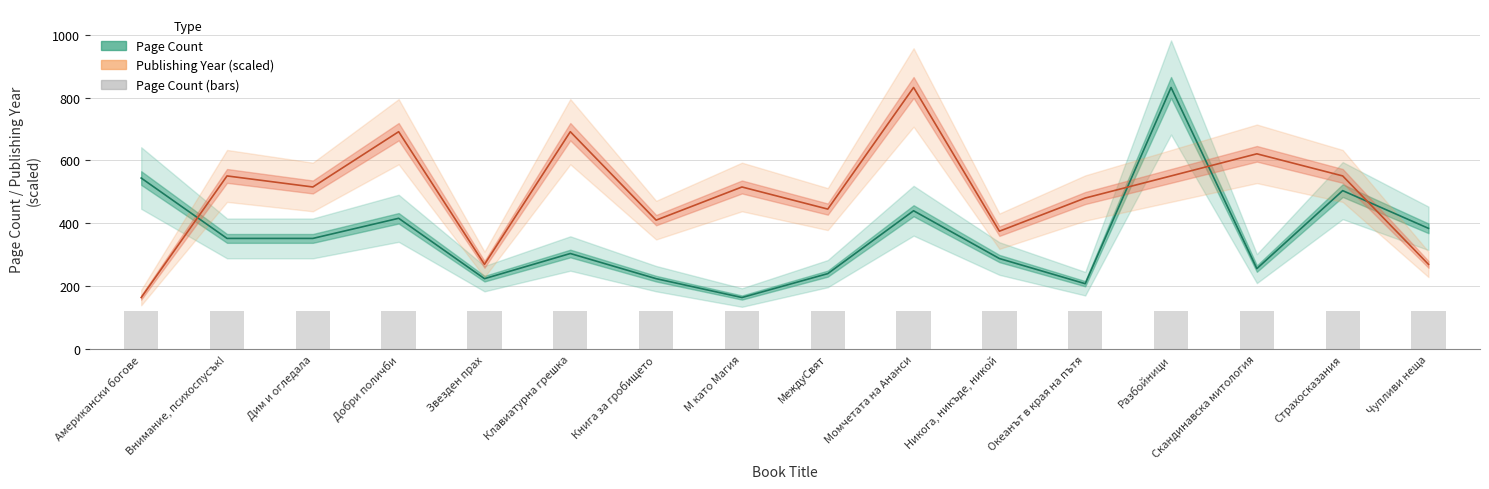

Rank the series by their maximum value, from highest to lowest.

Page Count, Publishing Year (scaled)